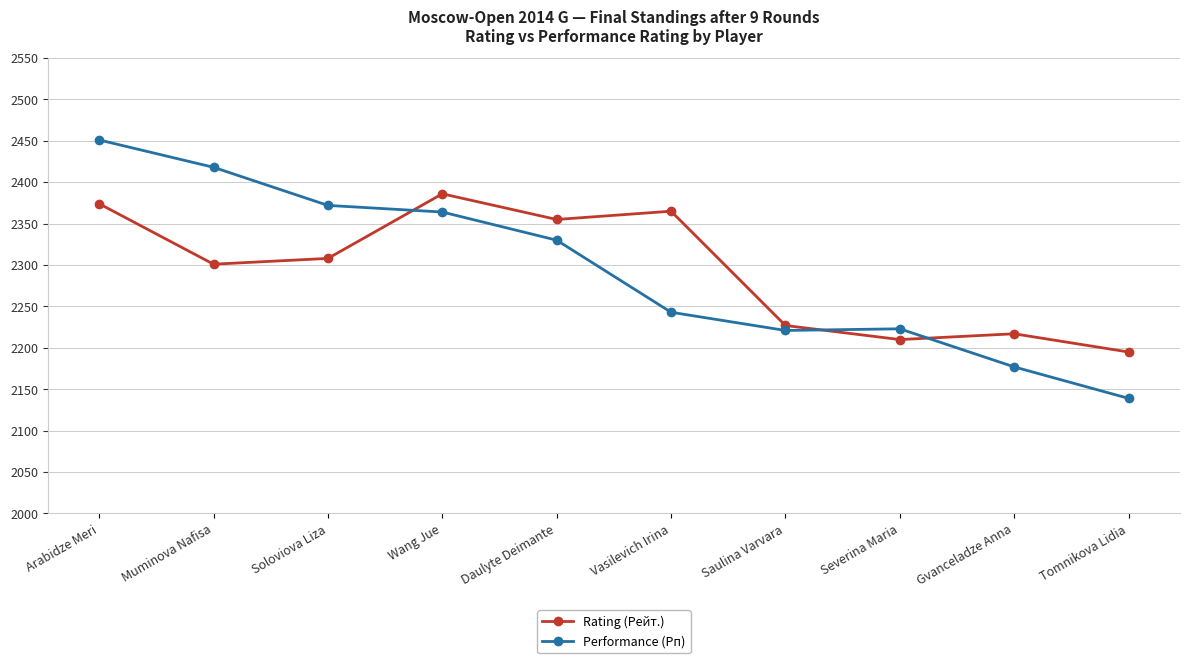

The value of Rating (Рейт.) at Soloviova Liza is 626. True or false?

False